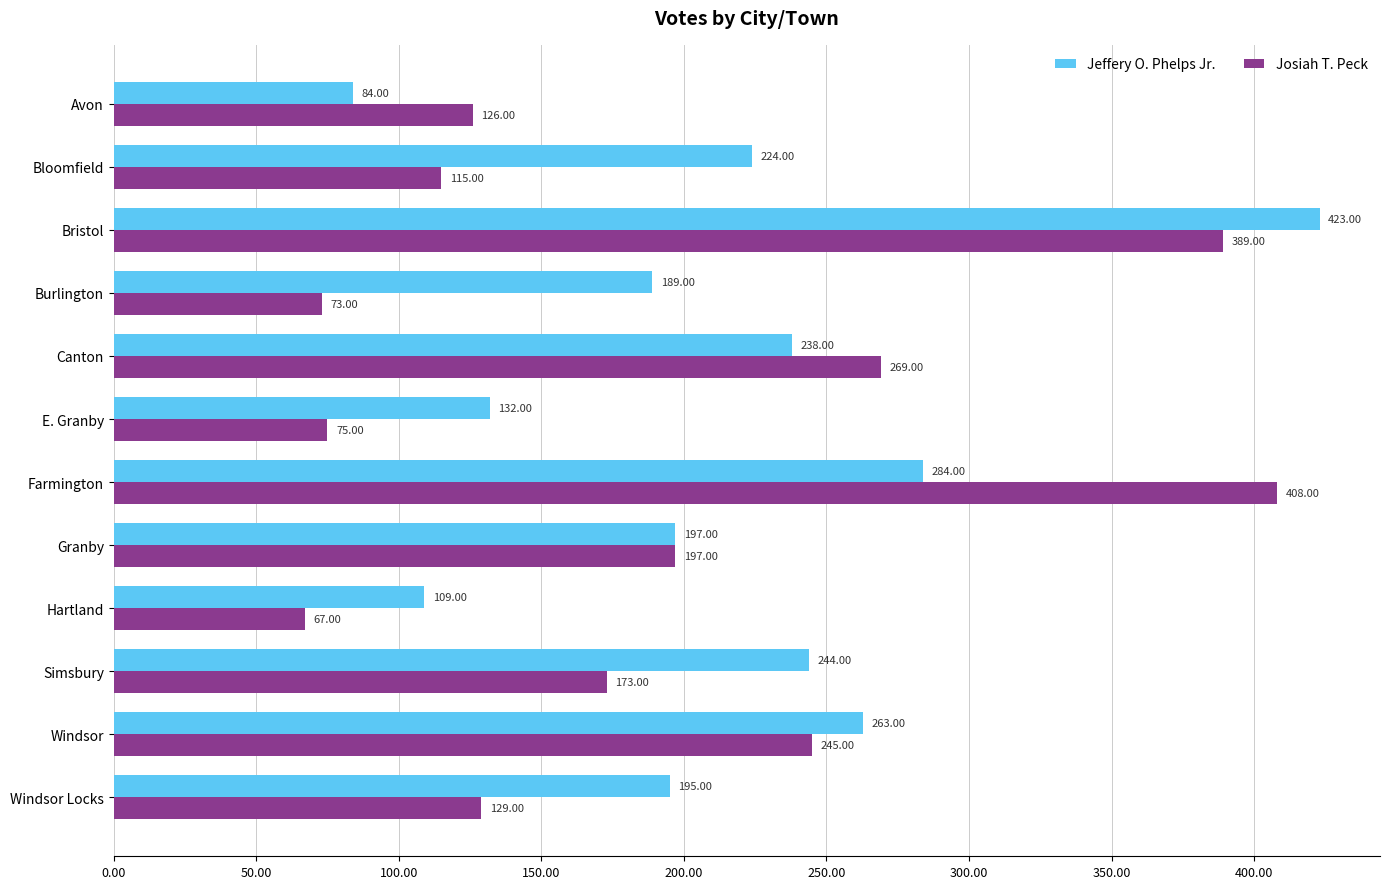

Which label corresponds to the smallest value in the chart?

Hartland